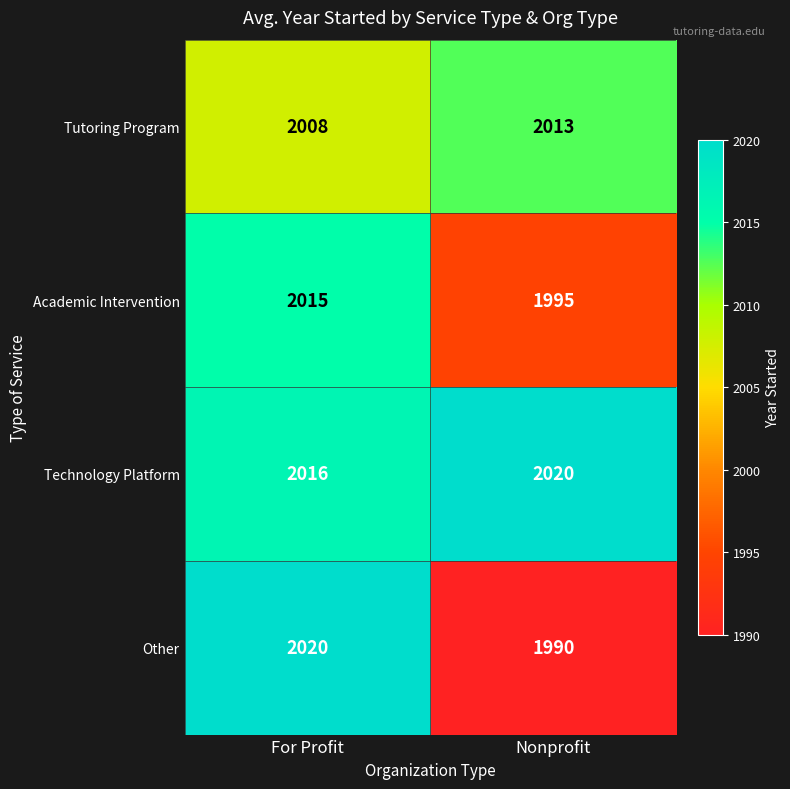

What is the sum of all Tutoring Program values?

4021